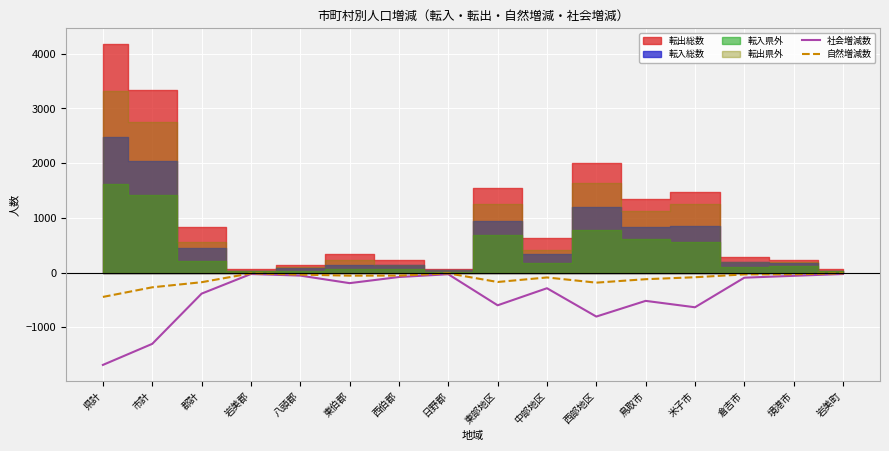

Rank the categories by 自然増減数 value from highest to lowest.

岩美郡, 日野郡, 岩美町, 境港市, 倉吉市, 八頭郡, 西伯郡, 東伯郡, 米子市, 中部地区, 鳥取市, 東部地区, 郡計, 西部地区, 市計, 県計